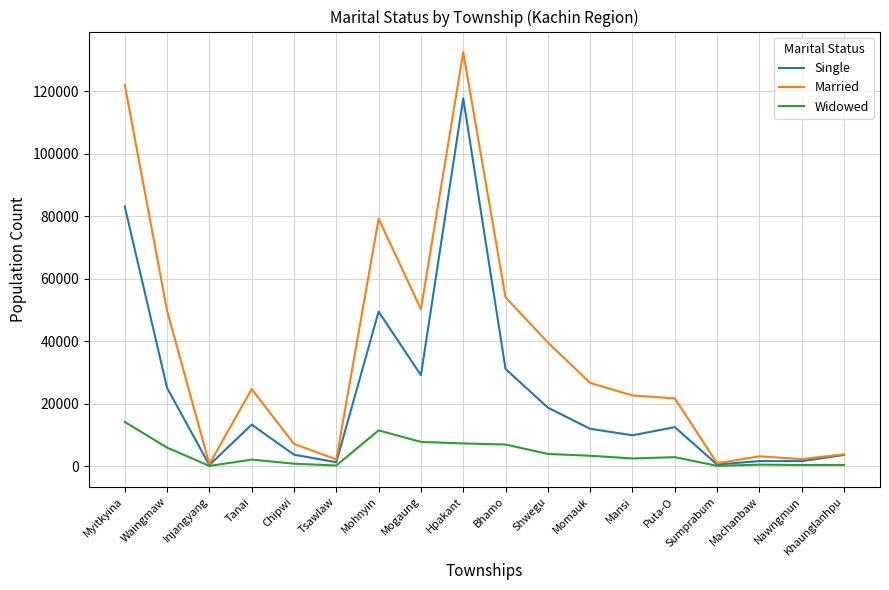

Which series has the largest total across all categories?

Married